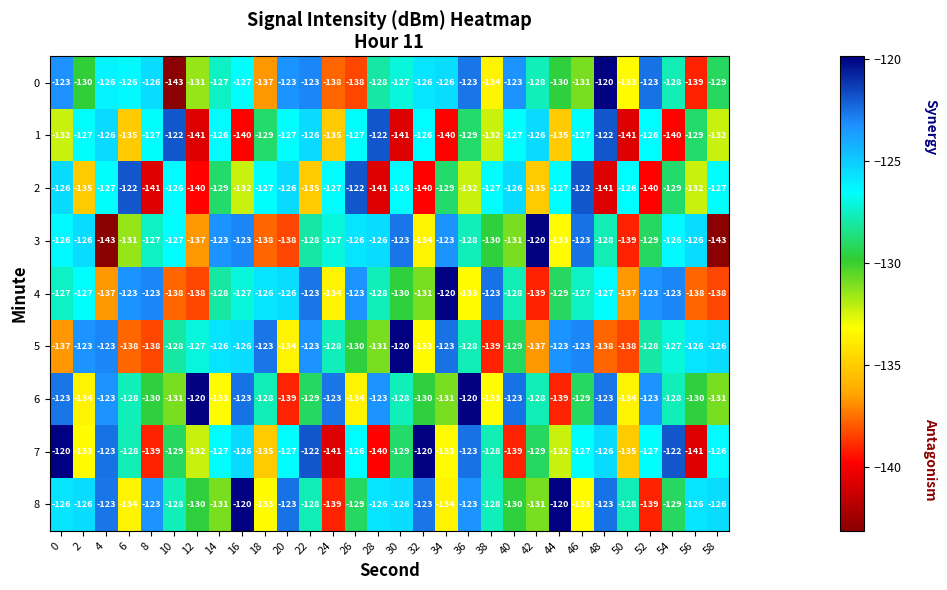

Where is 4 nearest to the value -129?

44